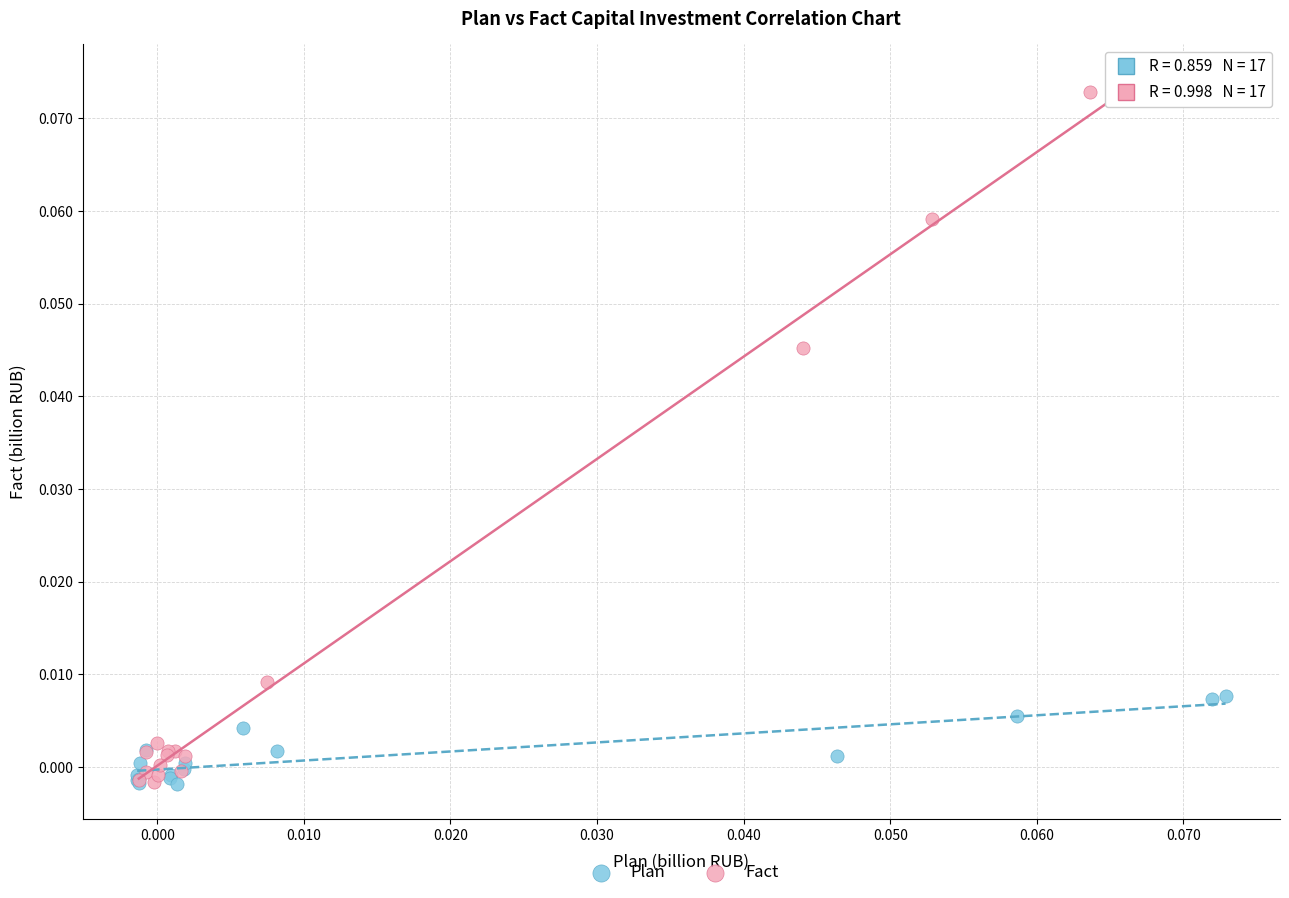

Which series reaches the maximum Y coordinate?

Fact